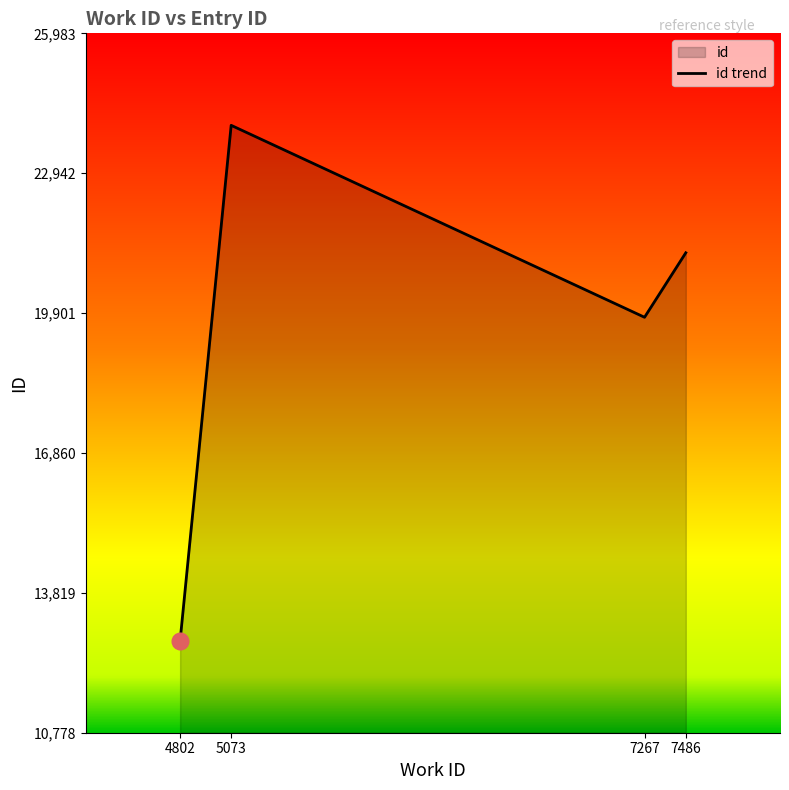

Which label corresponds to the smallest value in the chart?

4802